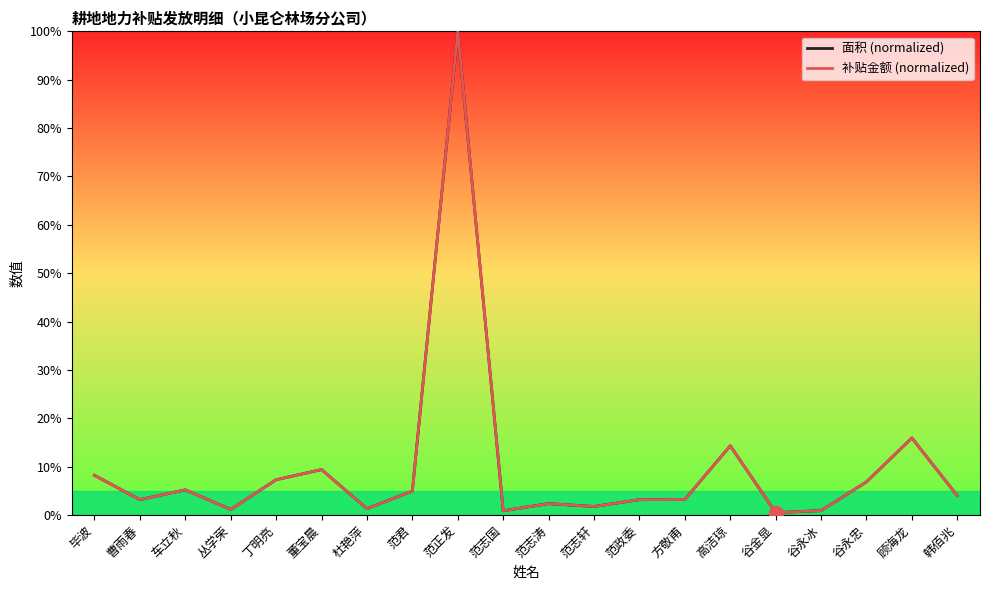

What is the greatest value displayed?

100.0